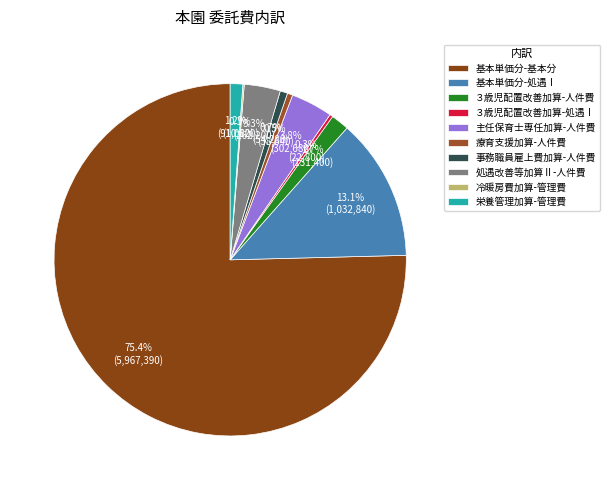

How many segments does this pie chart have?

10